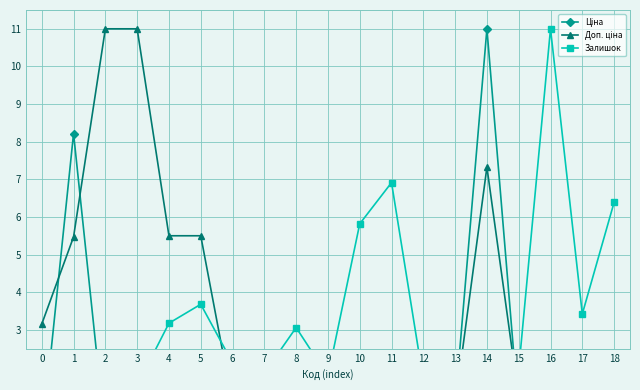

Reading left to right, list all the values displayed in this chart.

Ціна: 0.0	8.2	0.2	0.2	0.1	0.1	0.9	0.9	0.9	0.9	0.8	0.8	1.0	1.0	11.0	0.8	0.8	0.8	0.8
Доп. ціна: 3.2	5.5	11.0	11.0	5.5	5.5	1.0	1.0	1.0	1.0	1.2	1.2	1.0	1.0	7.3	1.2	1.2	1.2	1.2
Залишок: 1.9	0.0	1.1	1.5	3.2	3.7	2.1	1.8	3.1	1.8	5.8	6.9	1.7	1.8	0.2	1.9	11.0	3.4	6.4